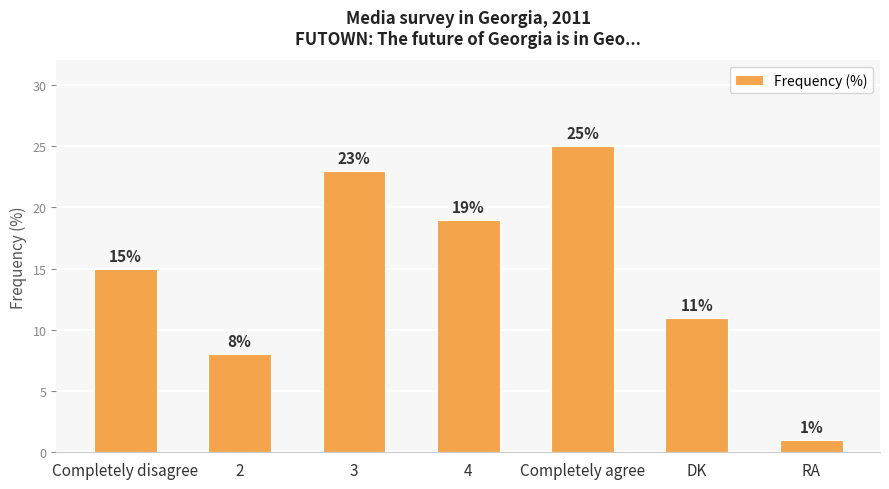

How many bars are there in total?

7